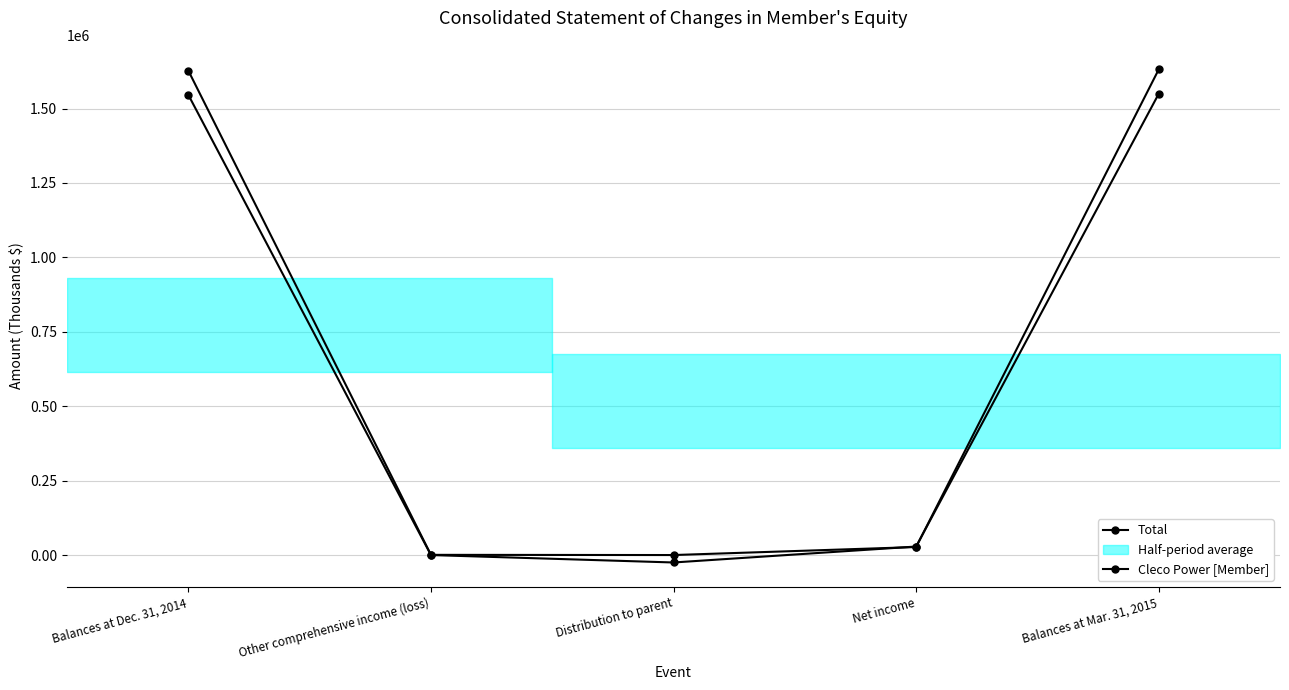

What is the label of the 5th point from the left?

Balances at Mar. 31, 2015